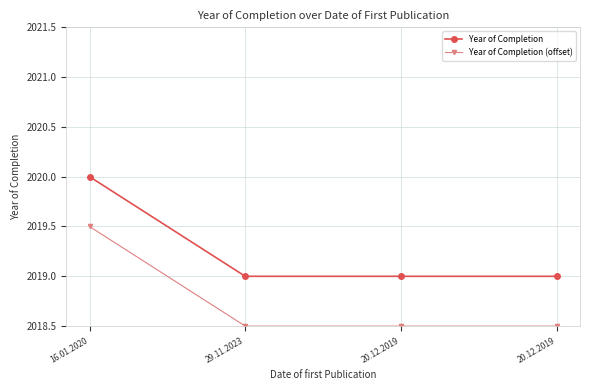

Rank the categories by Year of Completion value from lowest to highest.

29.11.2023, 20.12.2019, 20.12.2019, 16.01.2020